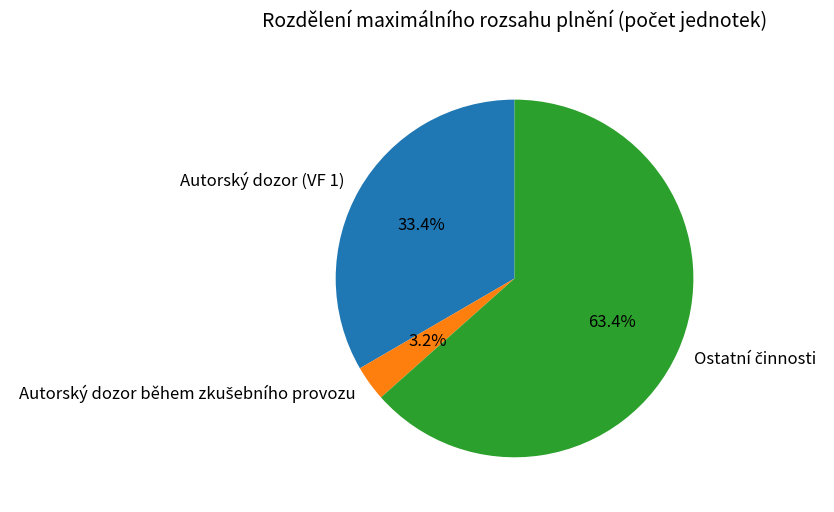

Is there a majority slice in this chart?

Yes